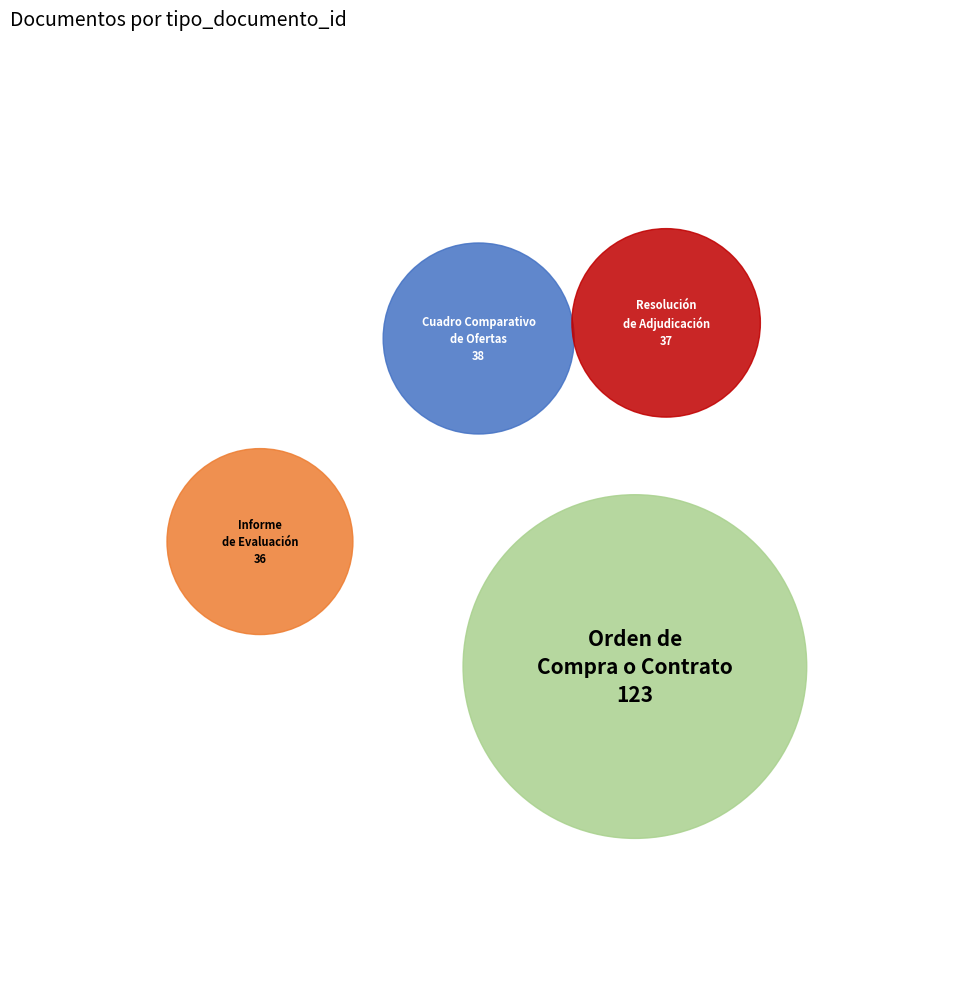

What is the majority slice?

Orden de Compra o Contrato